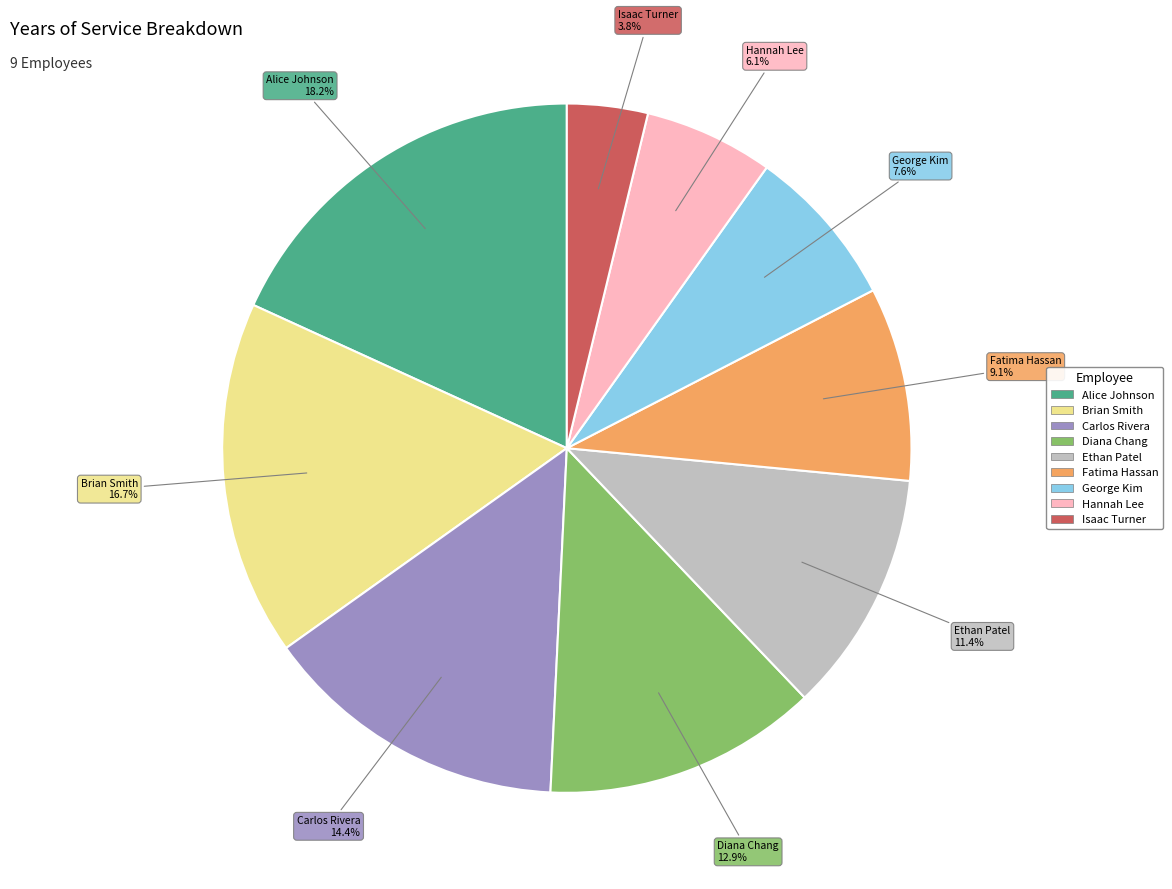

What is the ratio of the value at Hannah Lee to the value at Carlos Rivera?

0.4